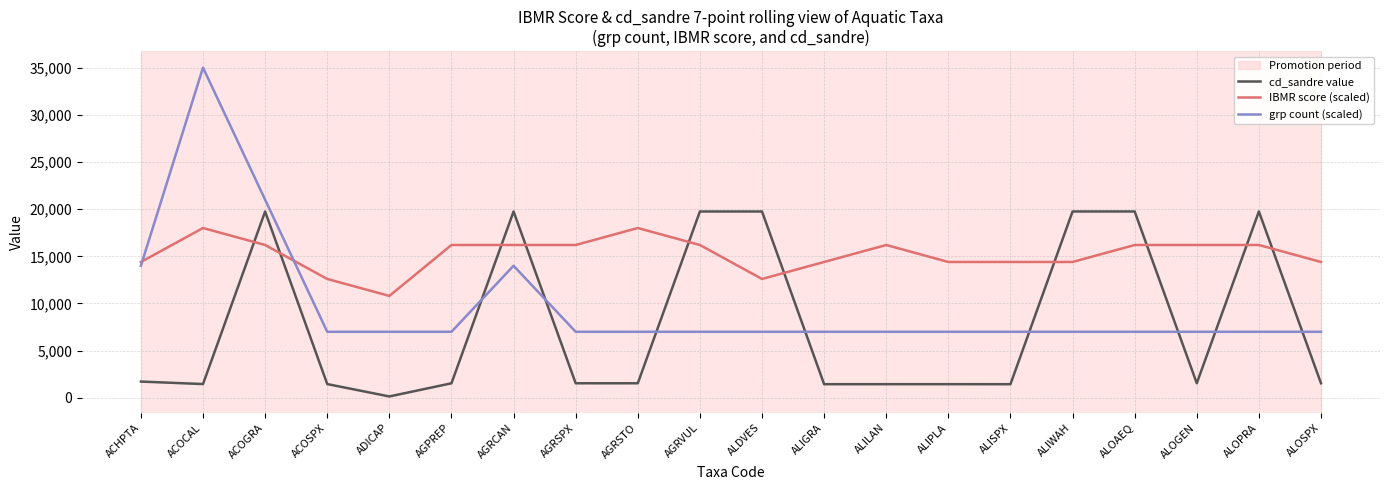

What value does the grp count (scaled) series have at ACOSPX?

7000